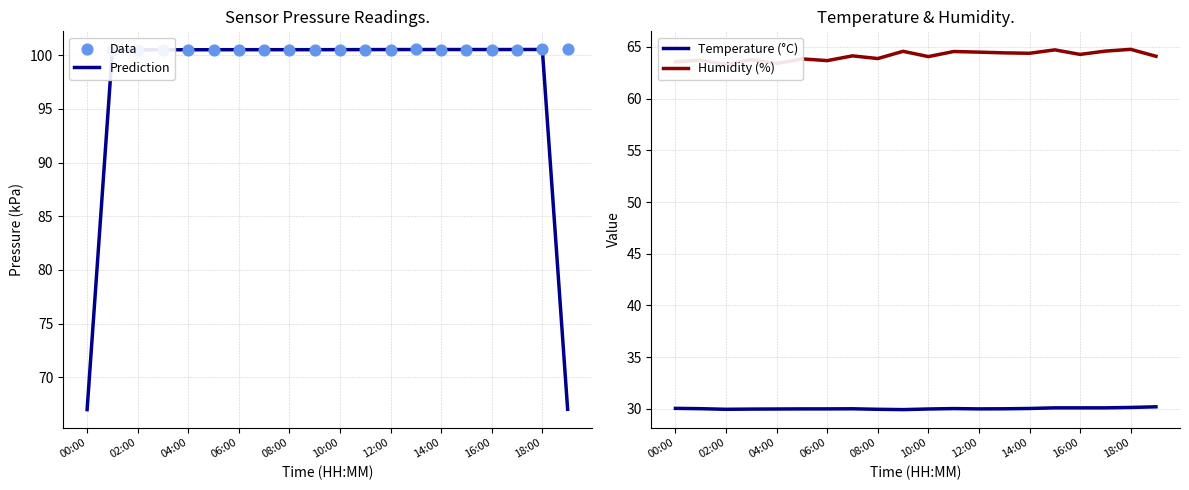

Is it true that Prediction equals 100.5 at 14:00?

True